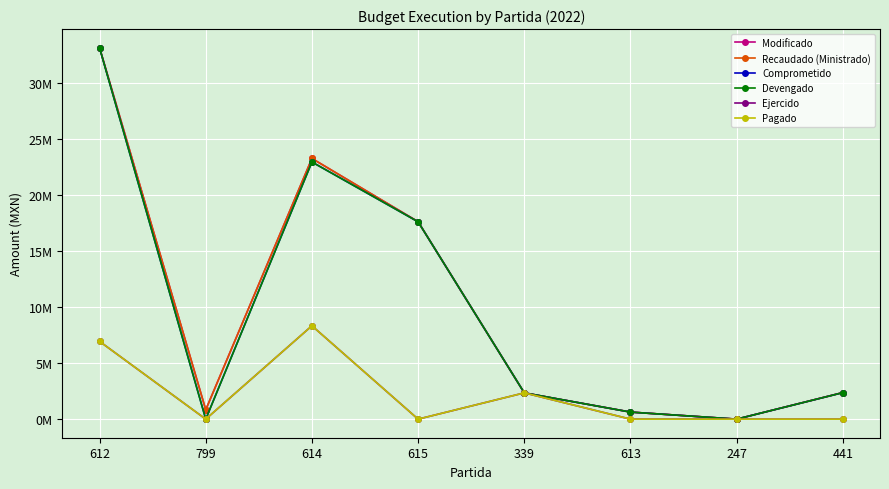

How many interior local peaks does the Modificado series have?

1